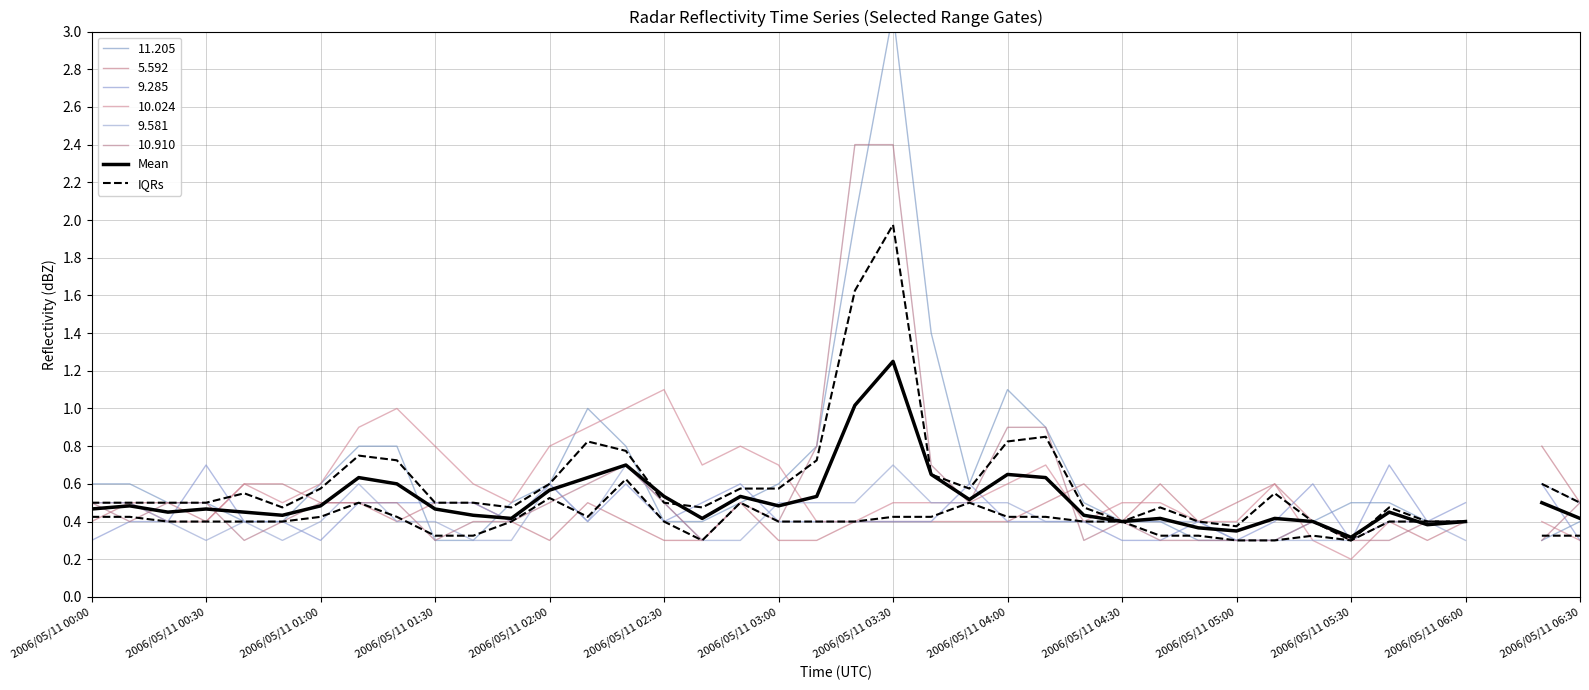

Does the chart have visible grid lines?

Yes